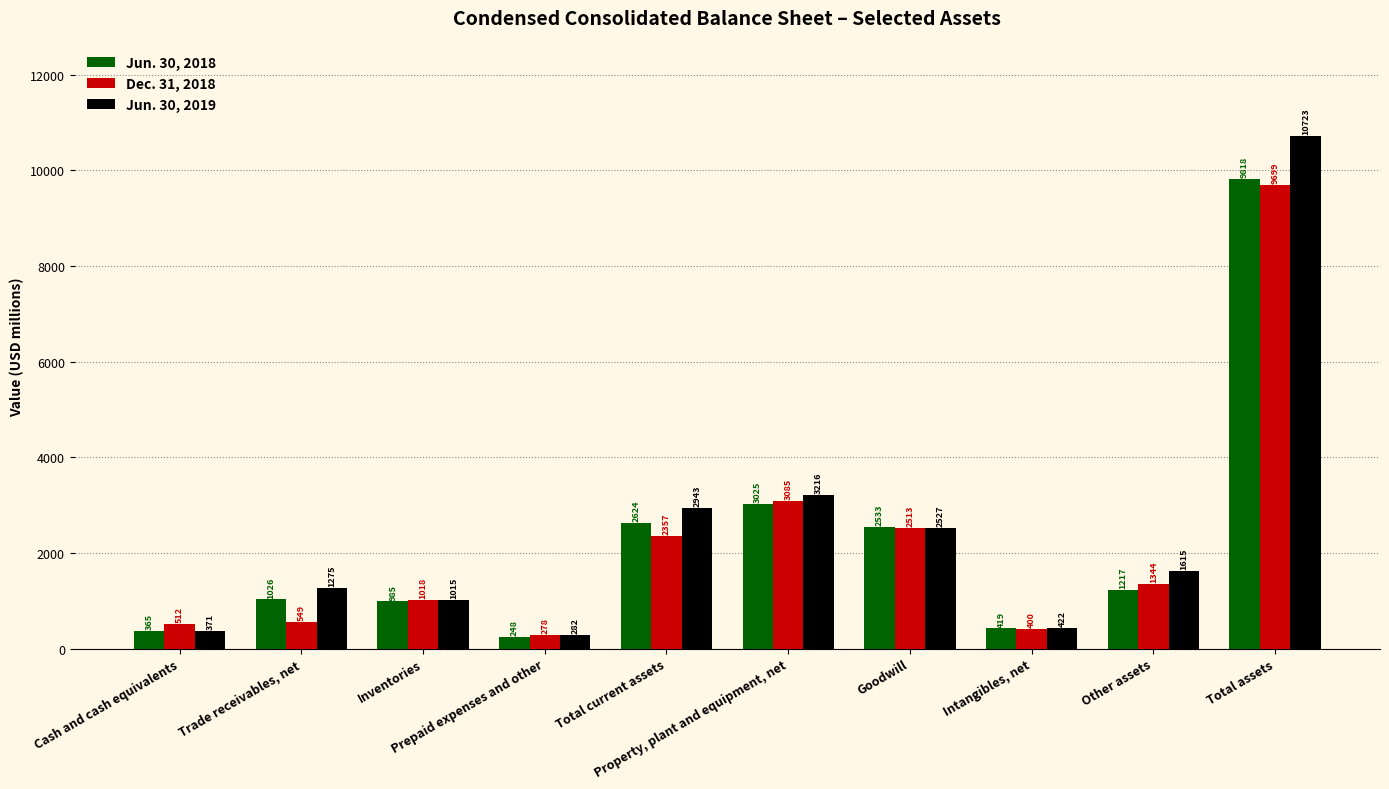

What is the label of the 6th bar from the left?

Property, plant and equipment, net